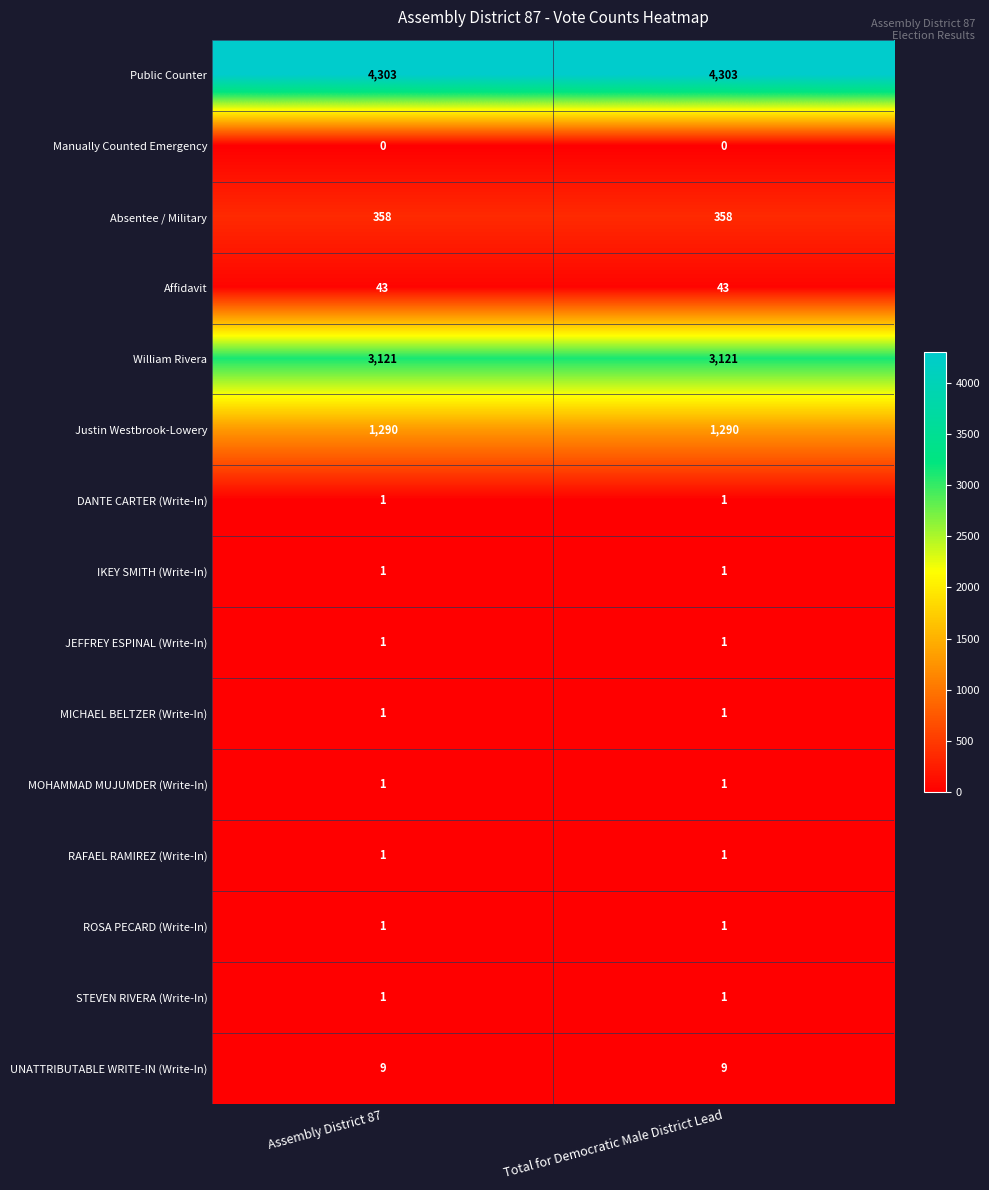

What is the spread (max minus min) of values at Total for Democratic Male District Lead?

4303